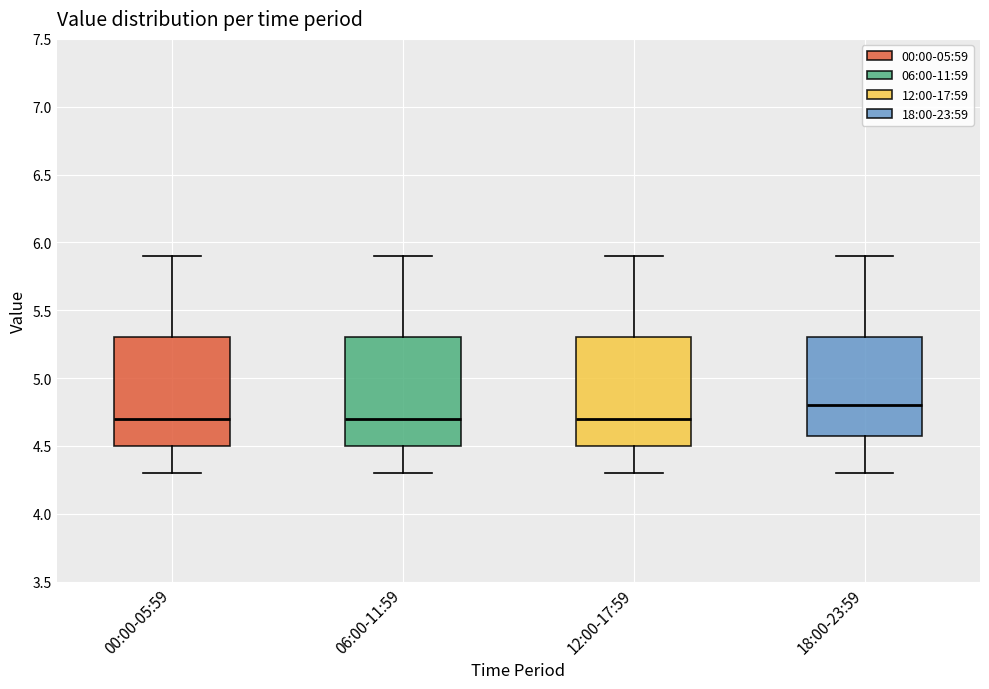

Reading left to right, read every box against the y-axis: the position of its median line, the range the box covers, and the ends of its whiskers. The values are not printed on the chart, so give them approximately, as read against the axis.

00:00-05:59: median 4.7, box 4.5 to 5.3, whiskers 4.3 to 5.9
06:00-11:59: median 4.7, box 4.5 to 5.3, whiskers 4.3 to 5.9
12:00-17:59: median 4.7, box 4.5 to 5.3, whiskers 4.3 to 5.9
18:00-23:59: median 4.8, box 4.6 to 5.3, whiskers 4.3 to 5.9